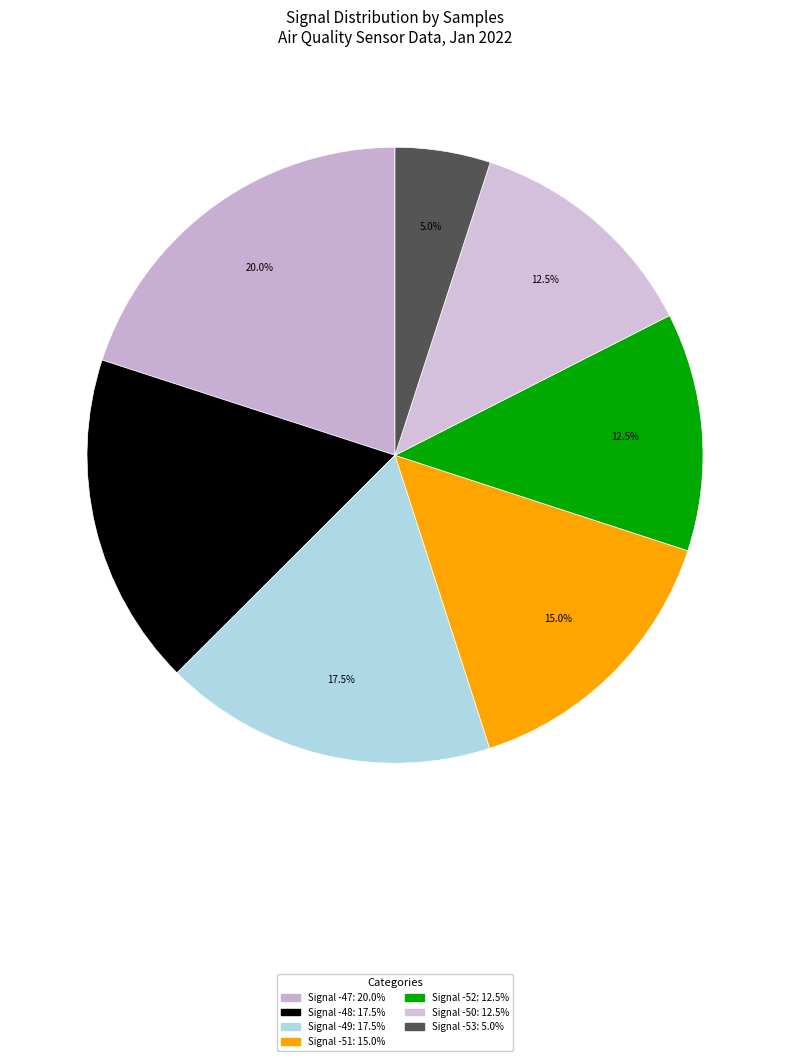

Count the number of slices in the pie.

7